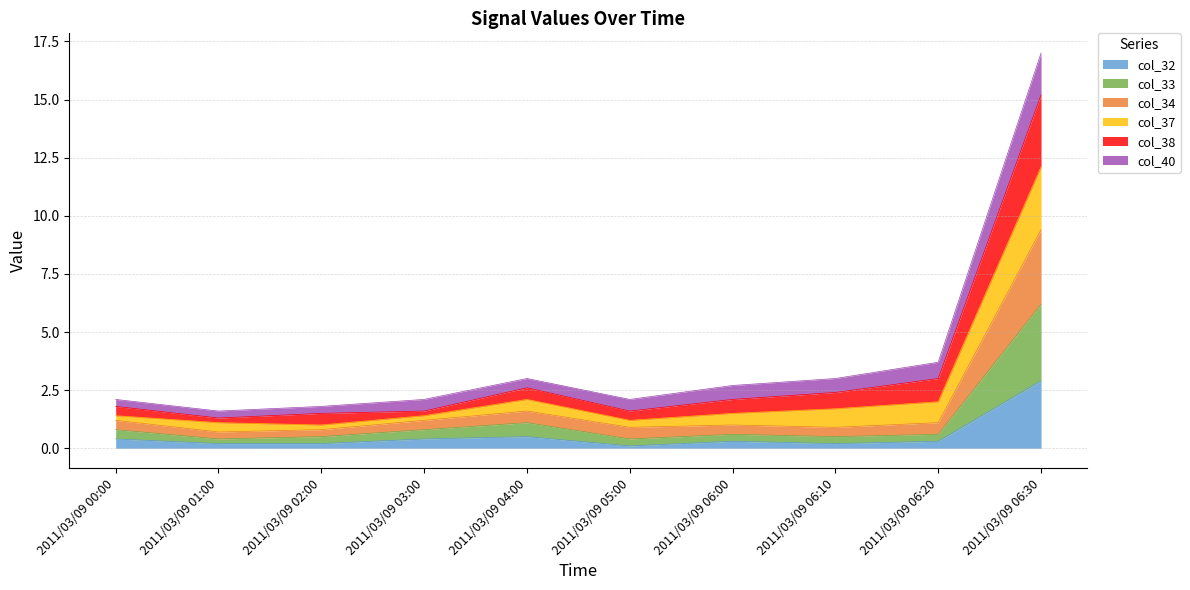

True or false: col_32 has a value of 0.2 at 2011/03/09 06:10.

True